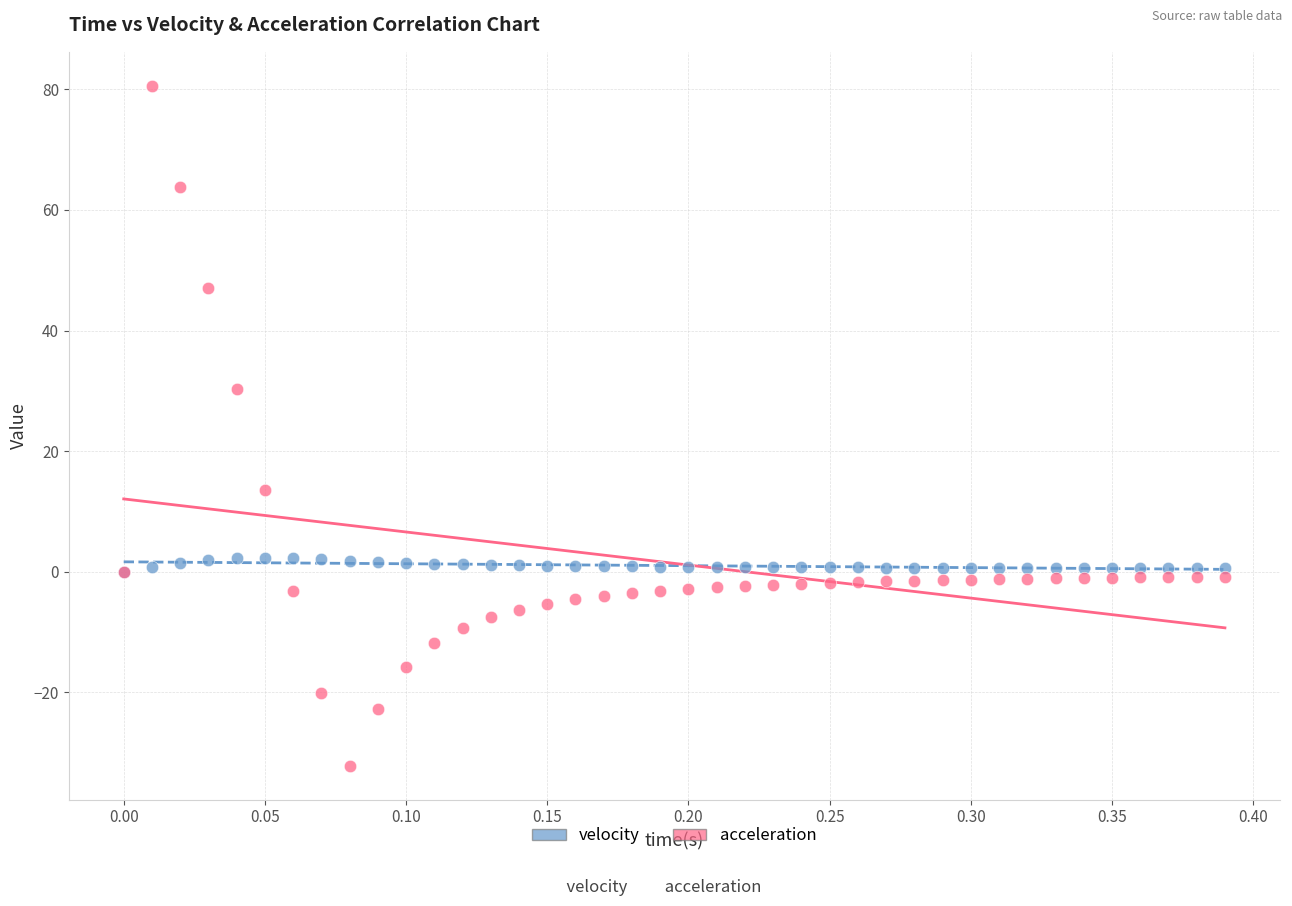

In the acceleration series, what Y value is closest to 24?

30.3